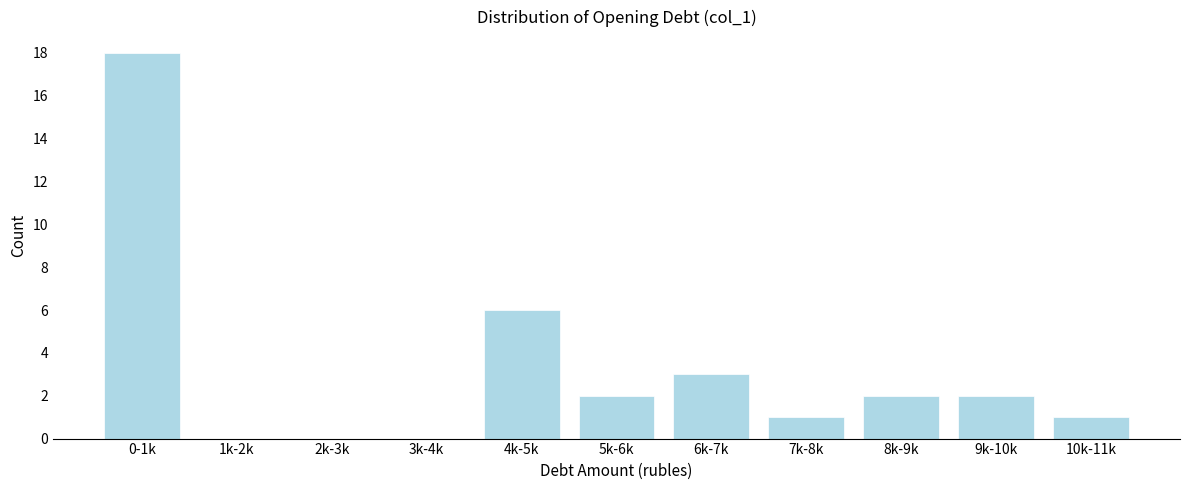

Reading left to right, transcribe all the data shown in this chart.

0-1k=18	1k-2k=0	2k-3k=0	3k-4k=0	4k-5k=6	5k-6k=2	6k-7k=3	7k-8k=1	8k-9k=2	9k-10k=2	10k-11k=1